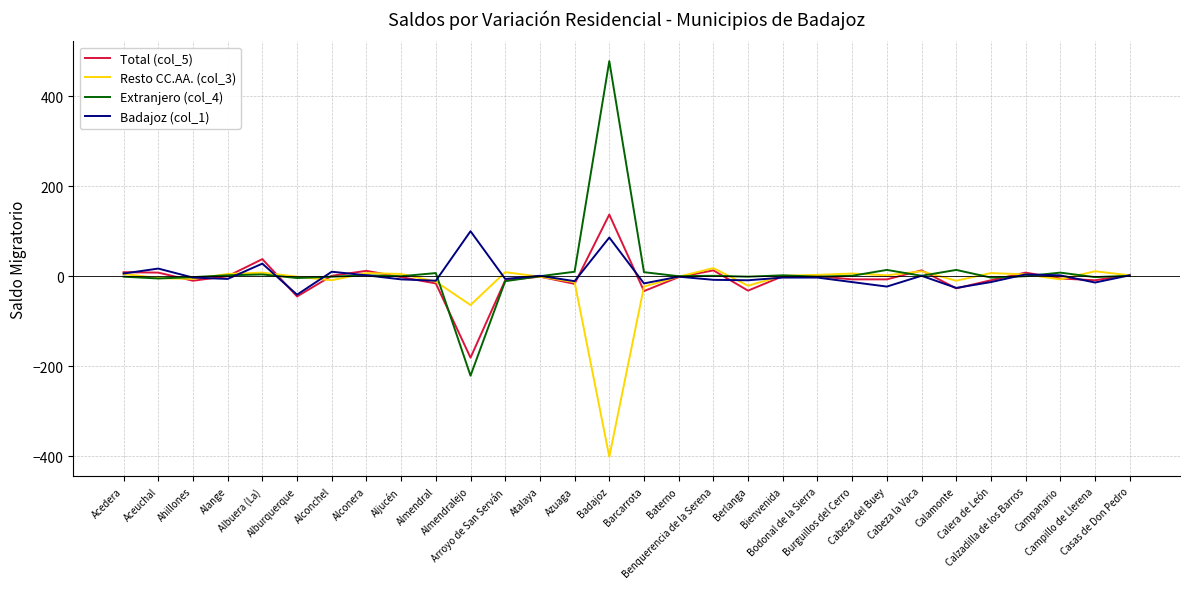

What is the difference between the maximum and minimum values in the Extranjero (col_4) series?

699